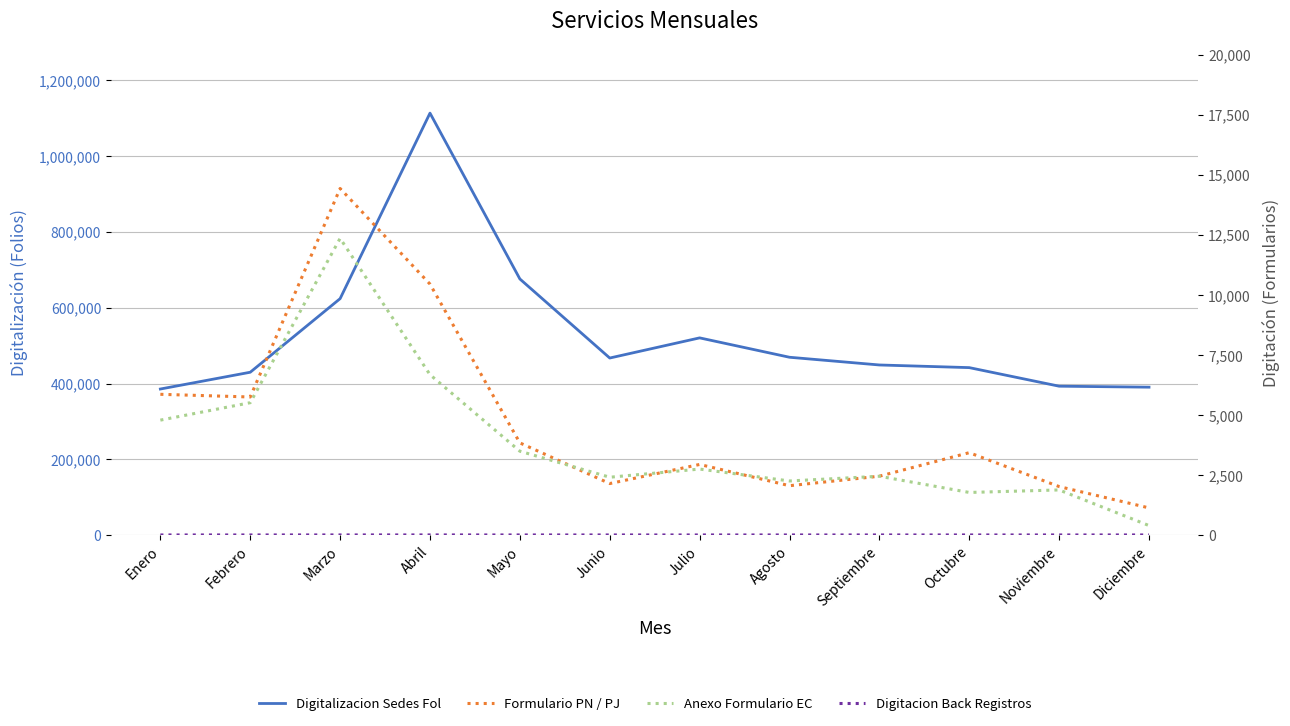

Reading left to right, list all the values displayed in this chart.

Digitalizacion Sedes Fol: Enero=385439	Febrero=429707	Marzo=623885	Abril=1113299	Mayo=675797	Junio=467210	Julio=520358	Agosto=469243	Septiembre=448884	Octubre=441885	Noviembre=392897	Diciembre=390312
Formulario PN / PJ: Enero=5862	Febrero=5750	Marzo=14430	Abril=10449	Mayo=3840	Junio=2146	Julio=2942	Agosto=2057	Septiembre=2453	Octubre=3432	Noviembre=2021	Diciembre=1133
Anexo Formulario EC: Enero=4787	Febrero=5513	Marzo=12355	Abril=6679	Mayo=3493	Junio=2410	Julio=2750	Agosto=2254	Septiembre=2451	Octubre=1776	Noviembre=1881	Diciembre=398
Digitacion Back Registros: Enero=7	Febrero=7	Marzo=8	Abril=8	Mayo=7	Junio=7	Julio=7	Agosto=7	Septiembre=7	Octubre=7	Noviembre=7	Diciembre=7